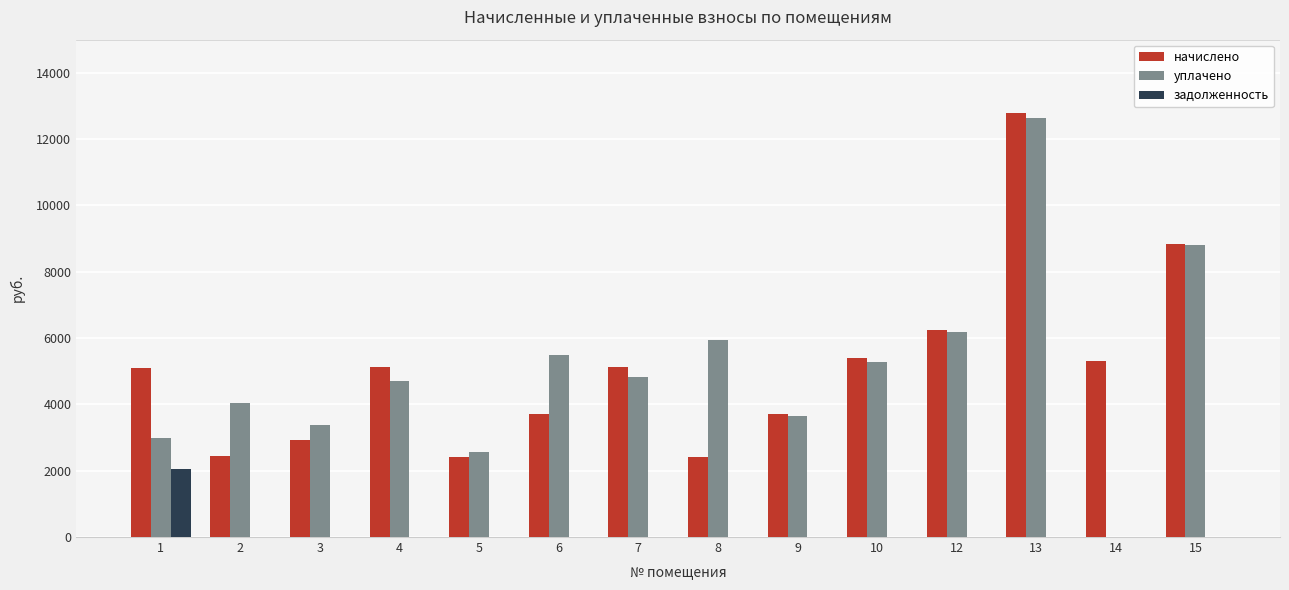

Which category has the highest value in the задолженность series?

1